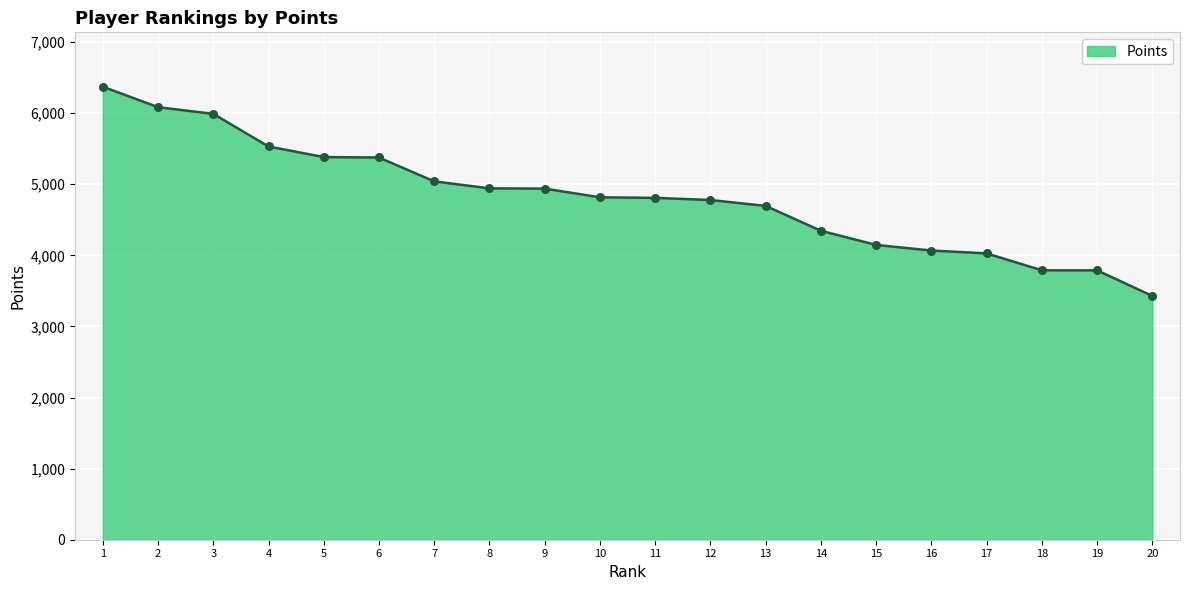

Approximately how many times larger is the value at 13 compared to 6?

0.9